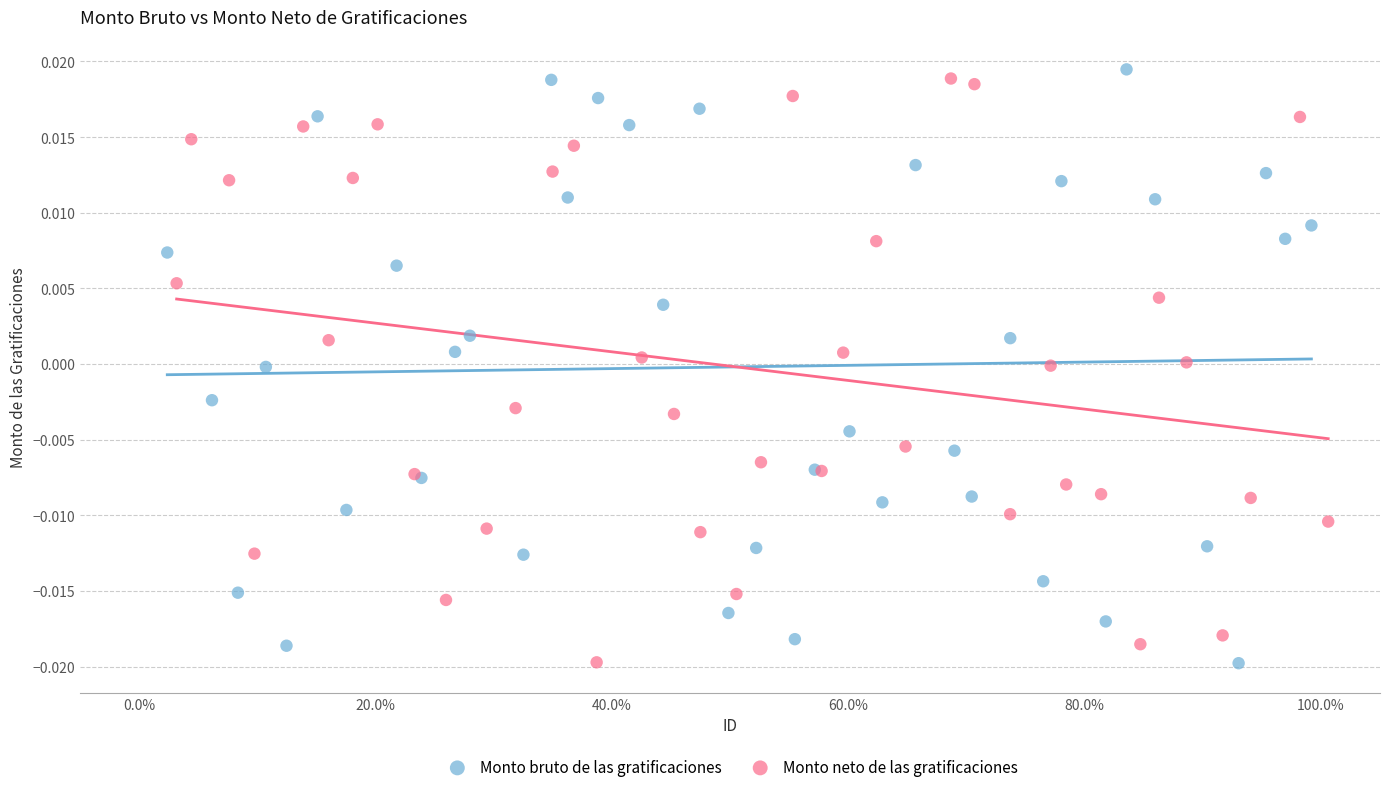

What are all the series names shown in the legend?

Monto bruto de las gratificaciones, Monto neto de las gratificaciones